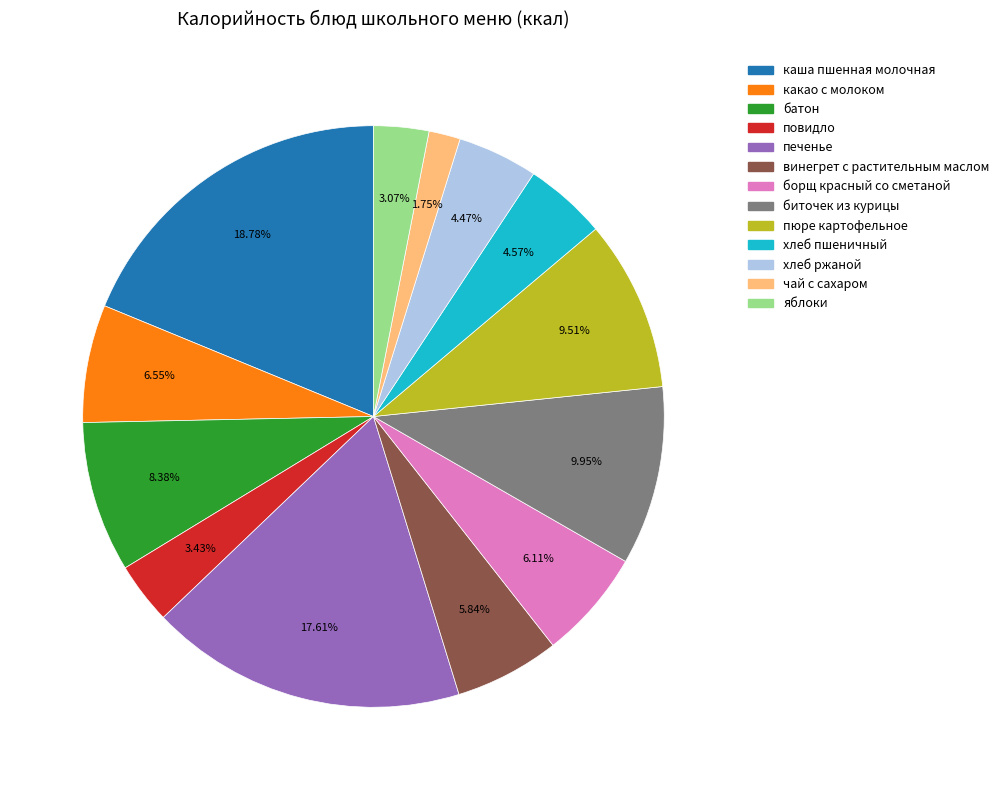

Between повидло and батон, which is larger?

батон